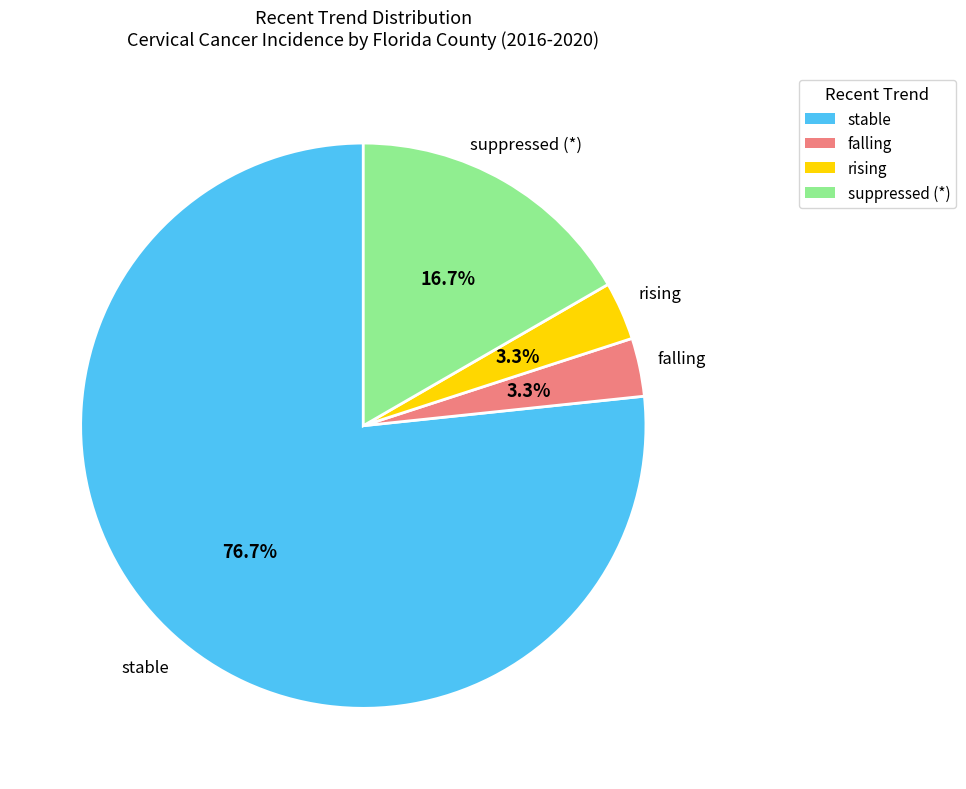

To the nearest percent, what is the difference between the rising and stable slice percentages?

73%